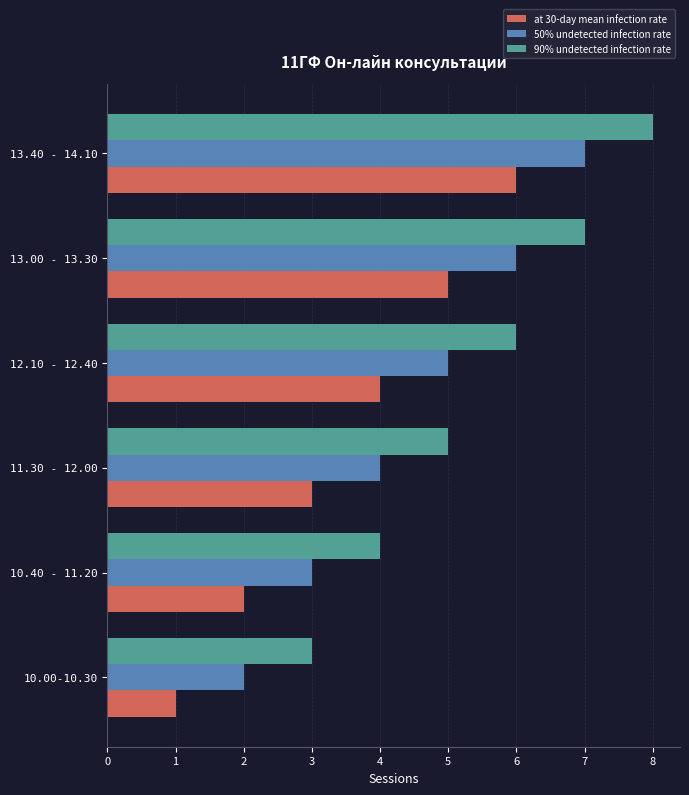

What is the difference between the 50% undetected infection rate values at 10.40 - 11.20 and 13.00 - 13.30?

3